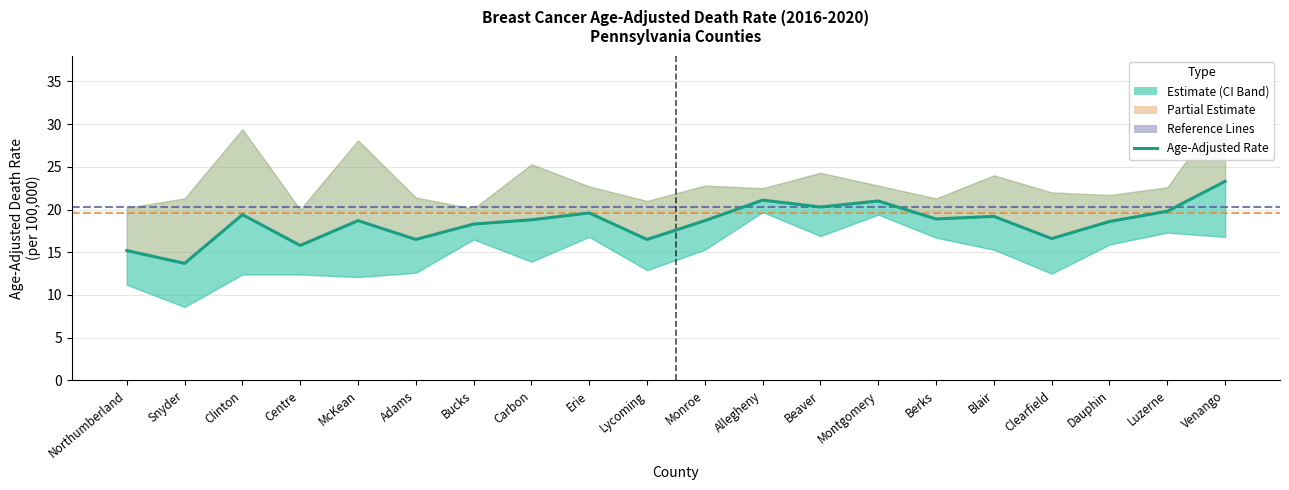

What value does the Age-Adjusted Rate series have at Beaver?

20.3